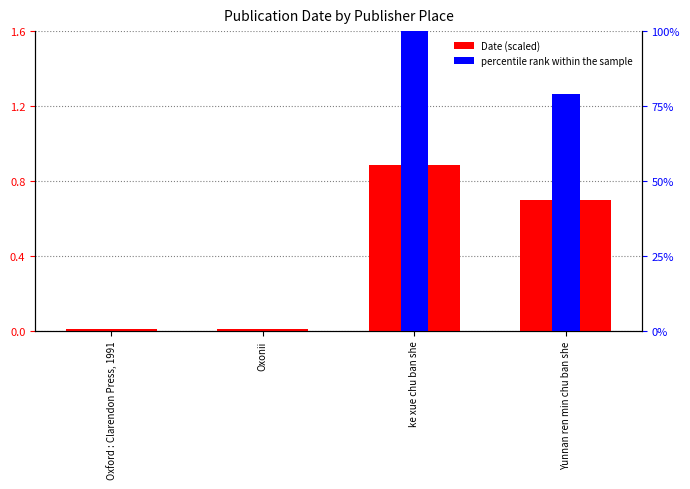

Reading left to right, transcribe all the data shown in this chart.

Date (scaled): Oxford : Clarendon Press, 1991=0.0	Oxonii=0.0	ke xue chu ban she=0.9	Yunnan ren min chu ban she=0.7
percentile rank within the sample: Oxford : Clarendon Press, 1991=0.0	Oxonii=0.0	ke xue chu ban she=1.0	Yunnan ren min chu ban she=0.8